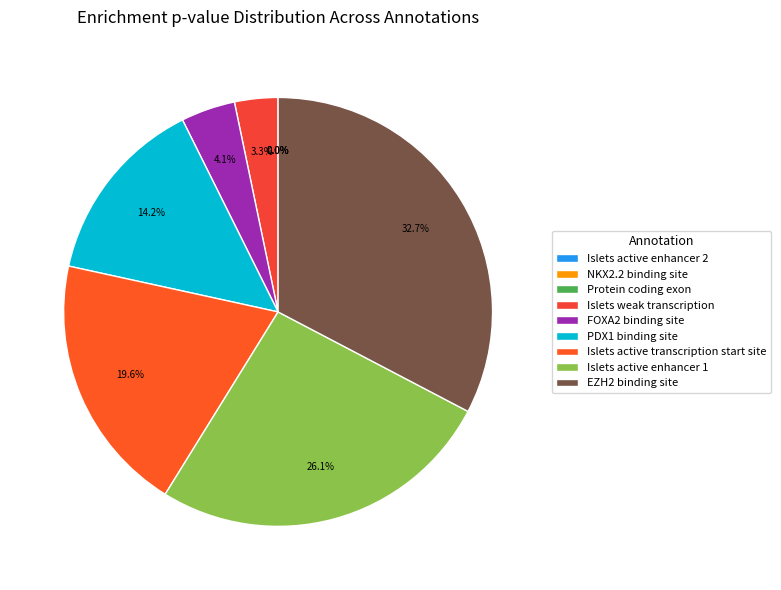

Is it true that PDX1 binding site is 25% of the pie?

False